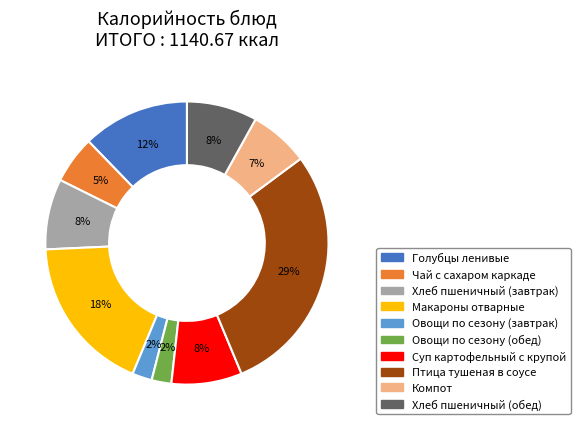

What is the largest slice in the pie chart?

Птица тушеная в соусе